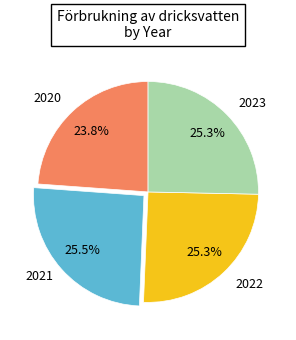

Is there any slice that represents more than half of the pie?

No